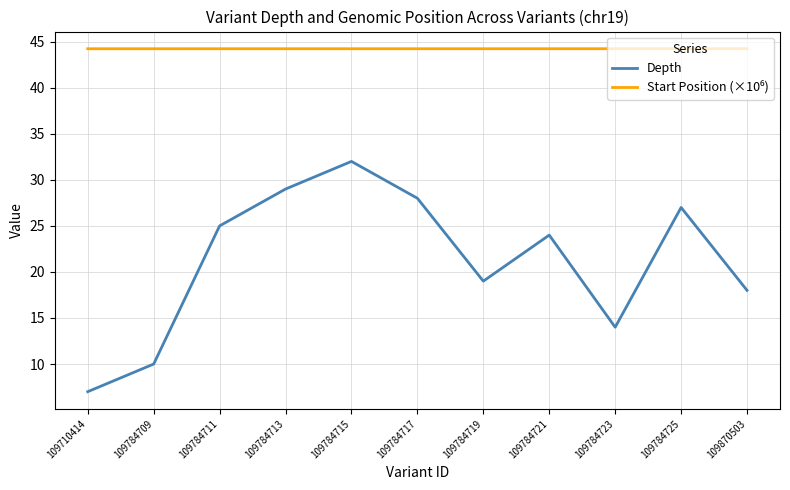

How many interior local peaks does the Depth series have?

3